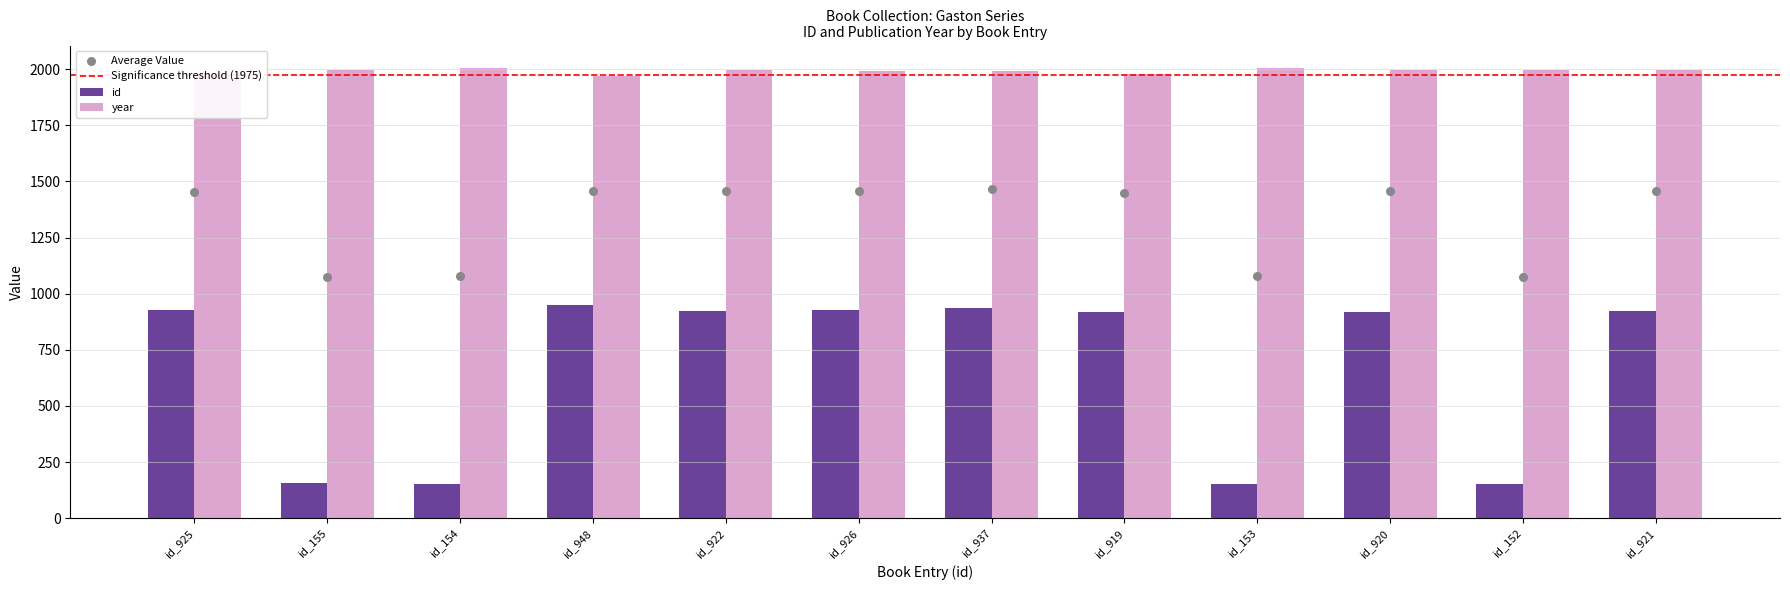

Which series has the largest total across all categories?

year